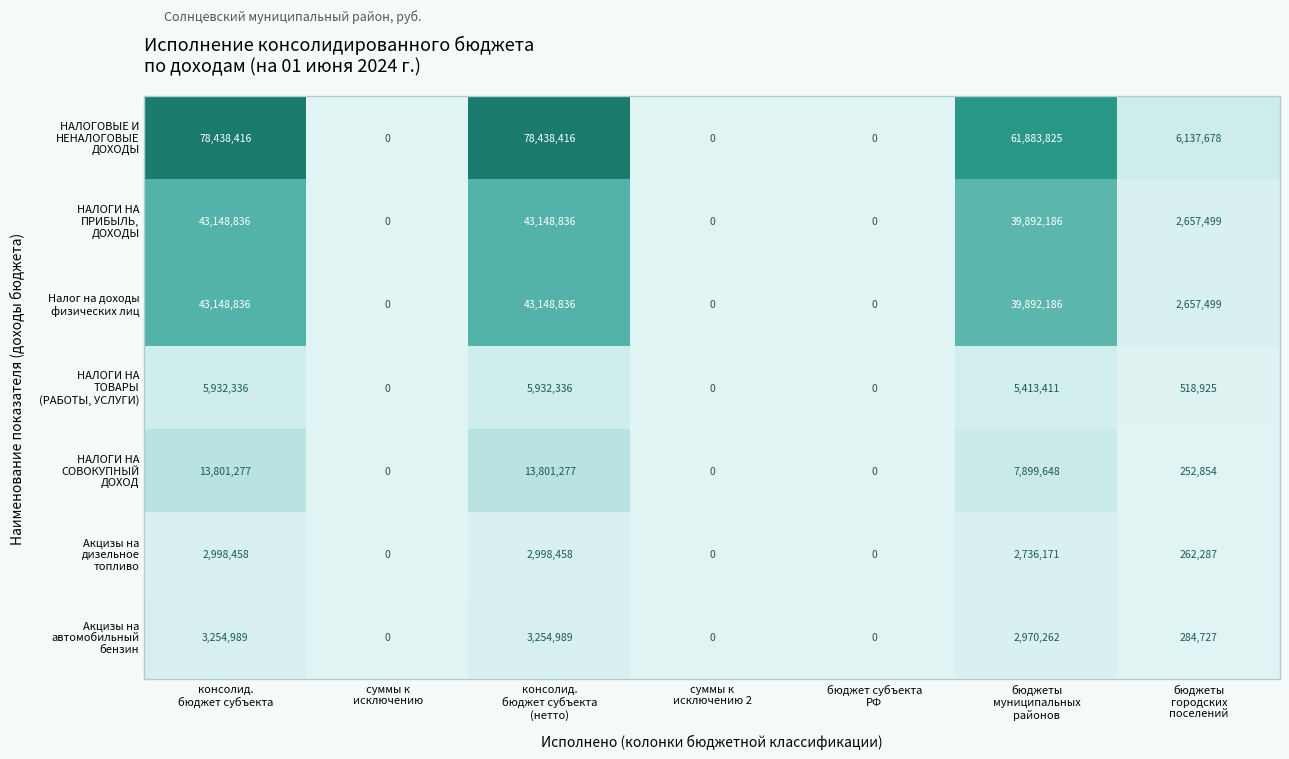

What is the greatest value displayed?

78438416